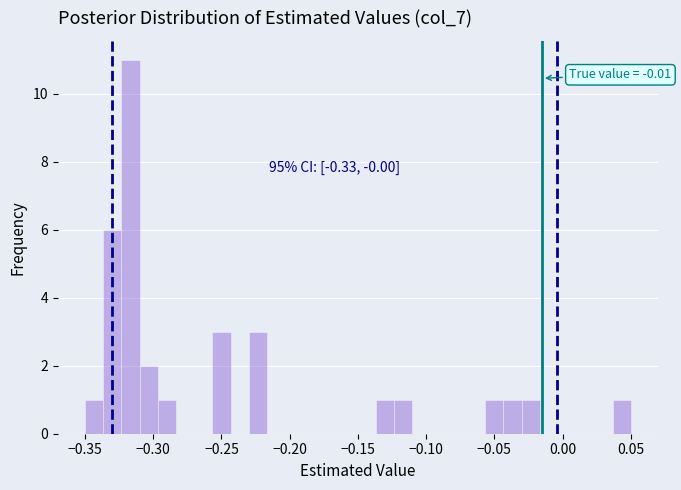

Read against the x-axis, roughly where is the centre of the tallest bar?

-0.315